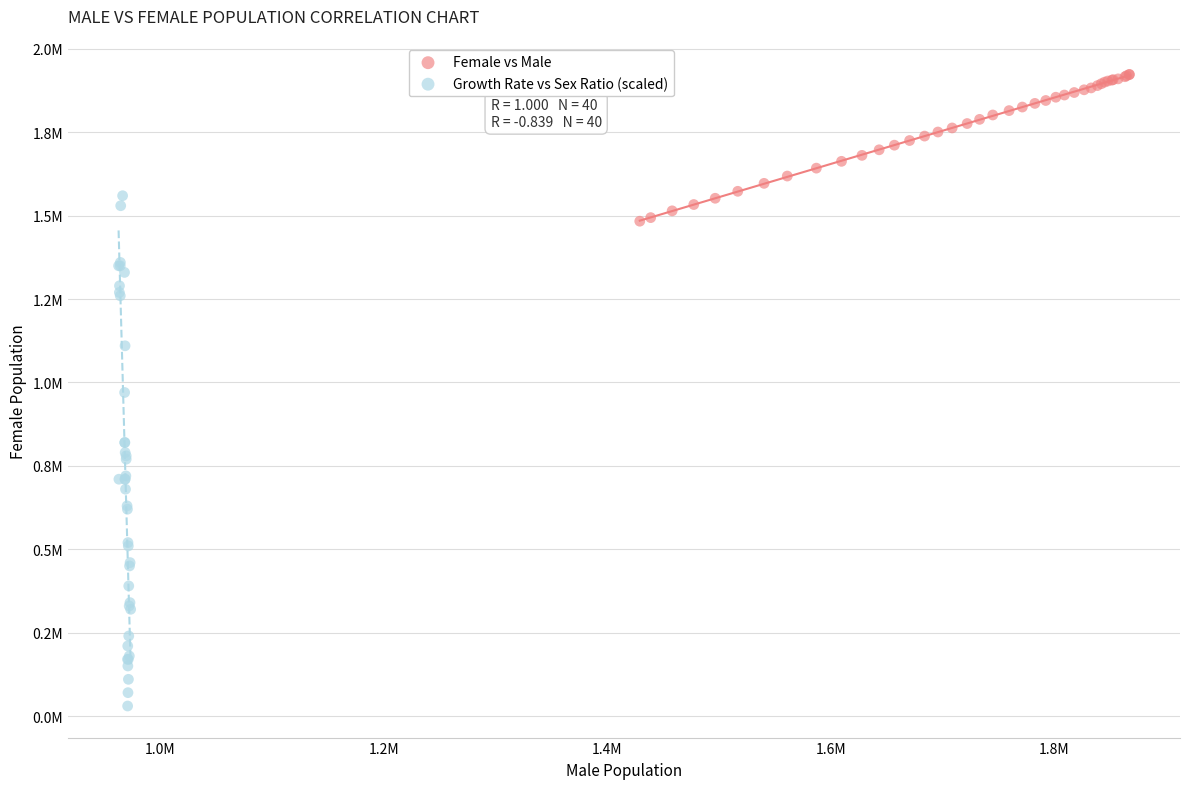

Which series contains the highest Y value?

Female vs Male